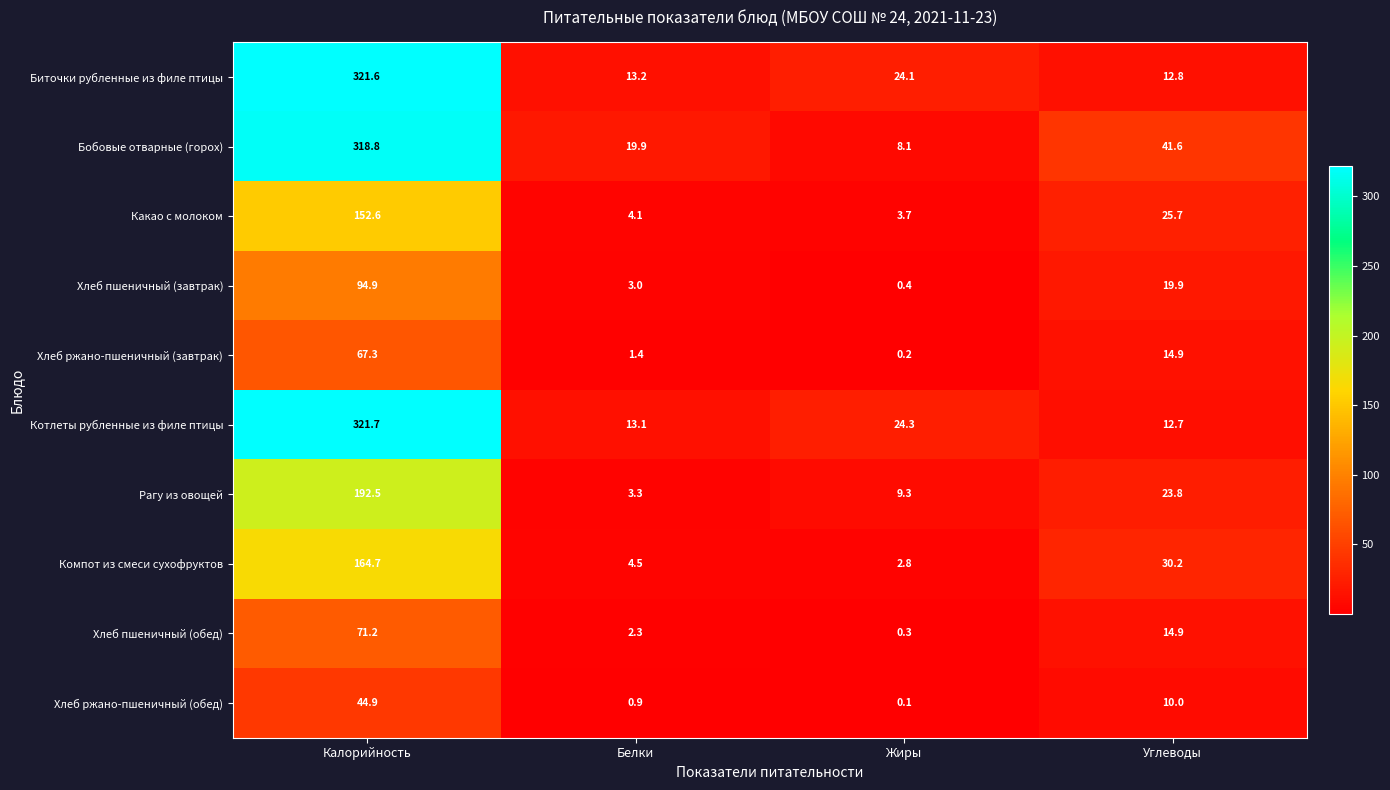

Which series has the largest total across all categories?

Бобовые отварные (горох)